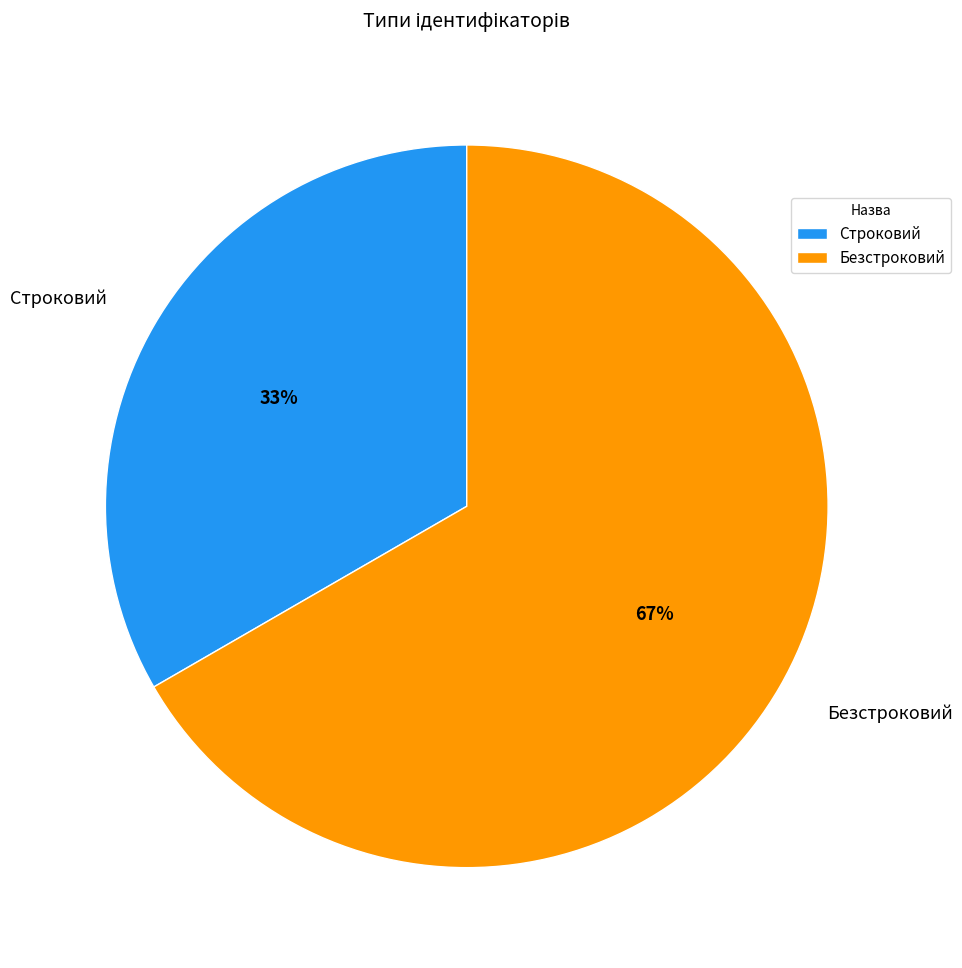

How many slices are in this pie chart?

2